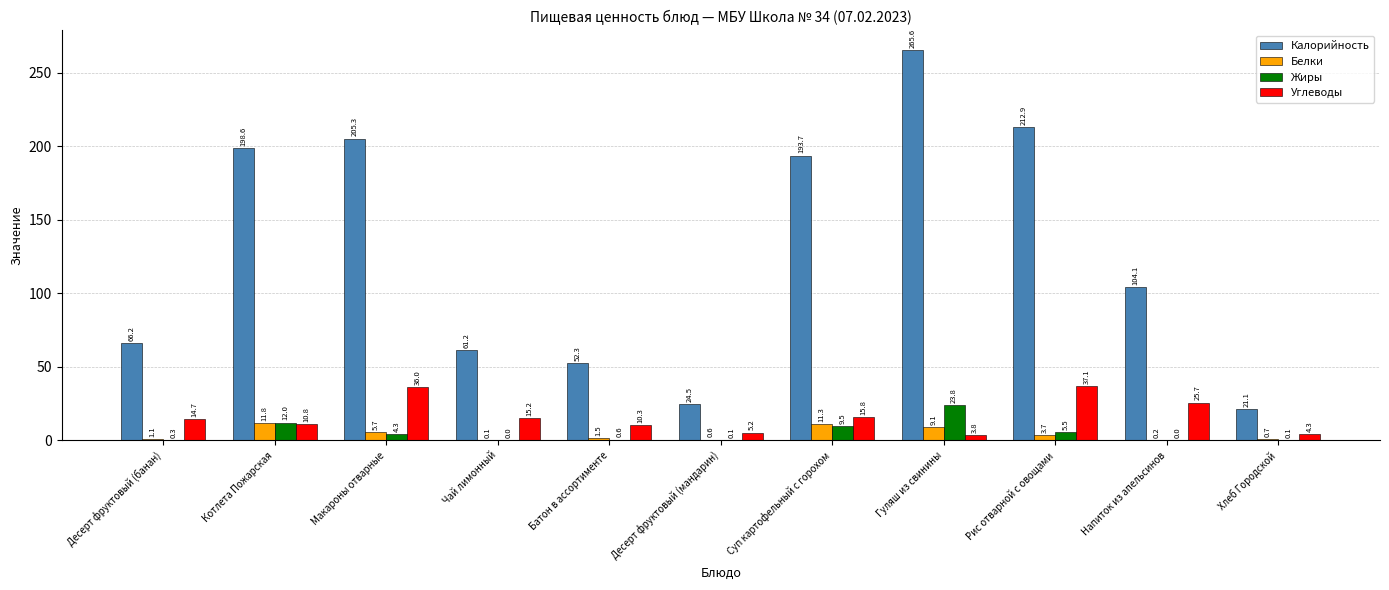

What is the sum of the Углеводы values at Десерт фруктовый (мандарин) and Чай лимонный?

20.5